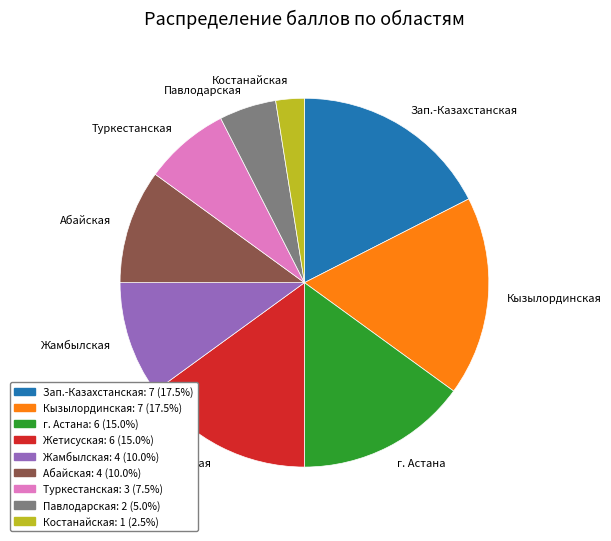

Is there a majority slice in this chart?

No